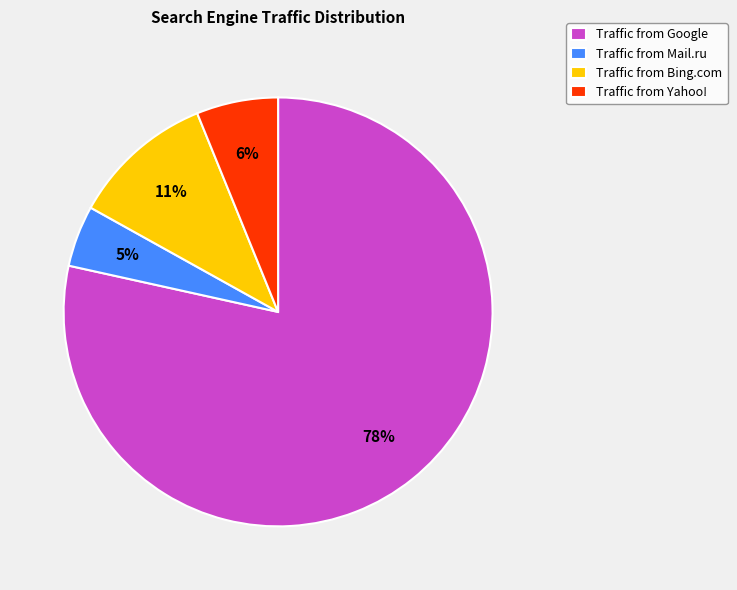

Which has a higher value, Traffic from Bing.com or Traffic from Google?

Traffic from Google